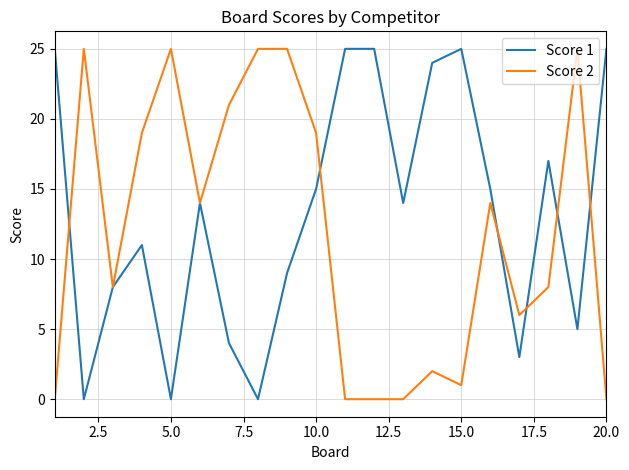

What is the maximum value shown in the chart?

25